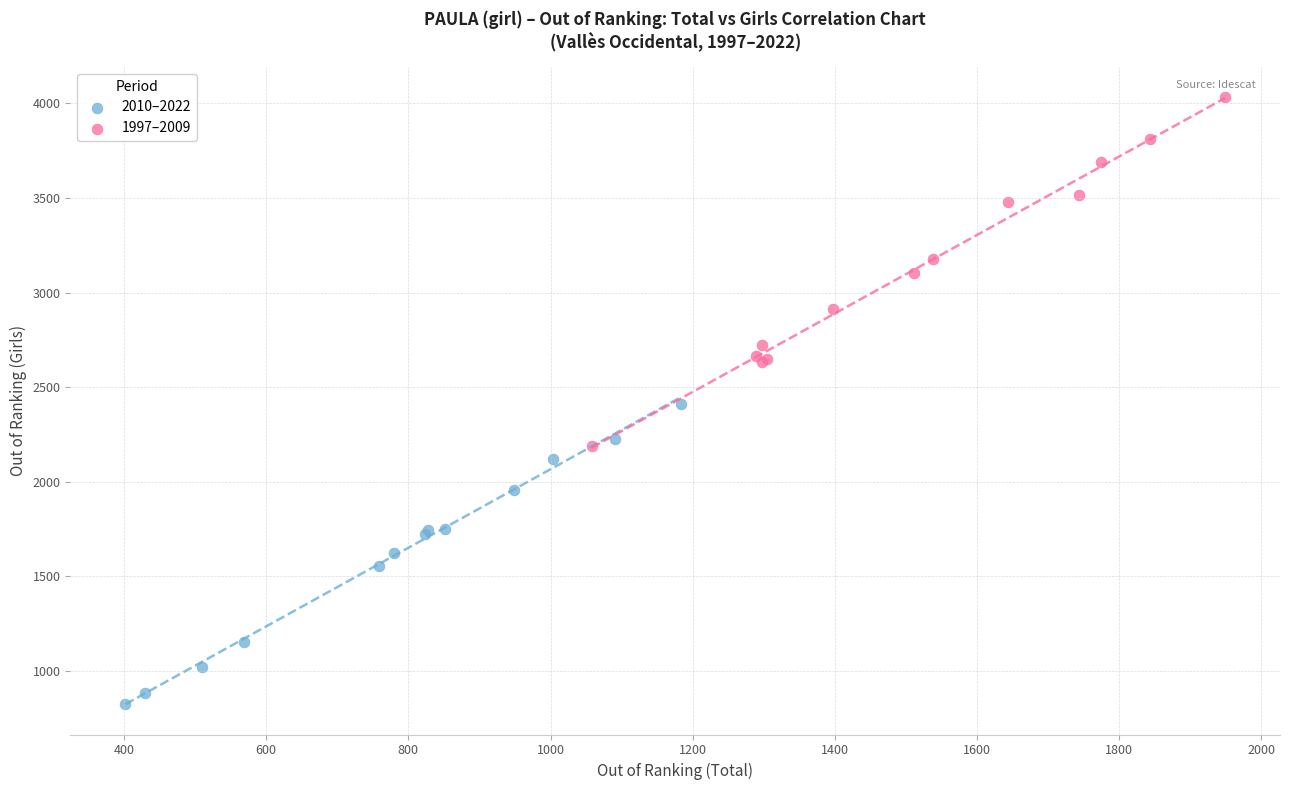

Which series contains the lowest Y value?

2010–2022